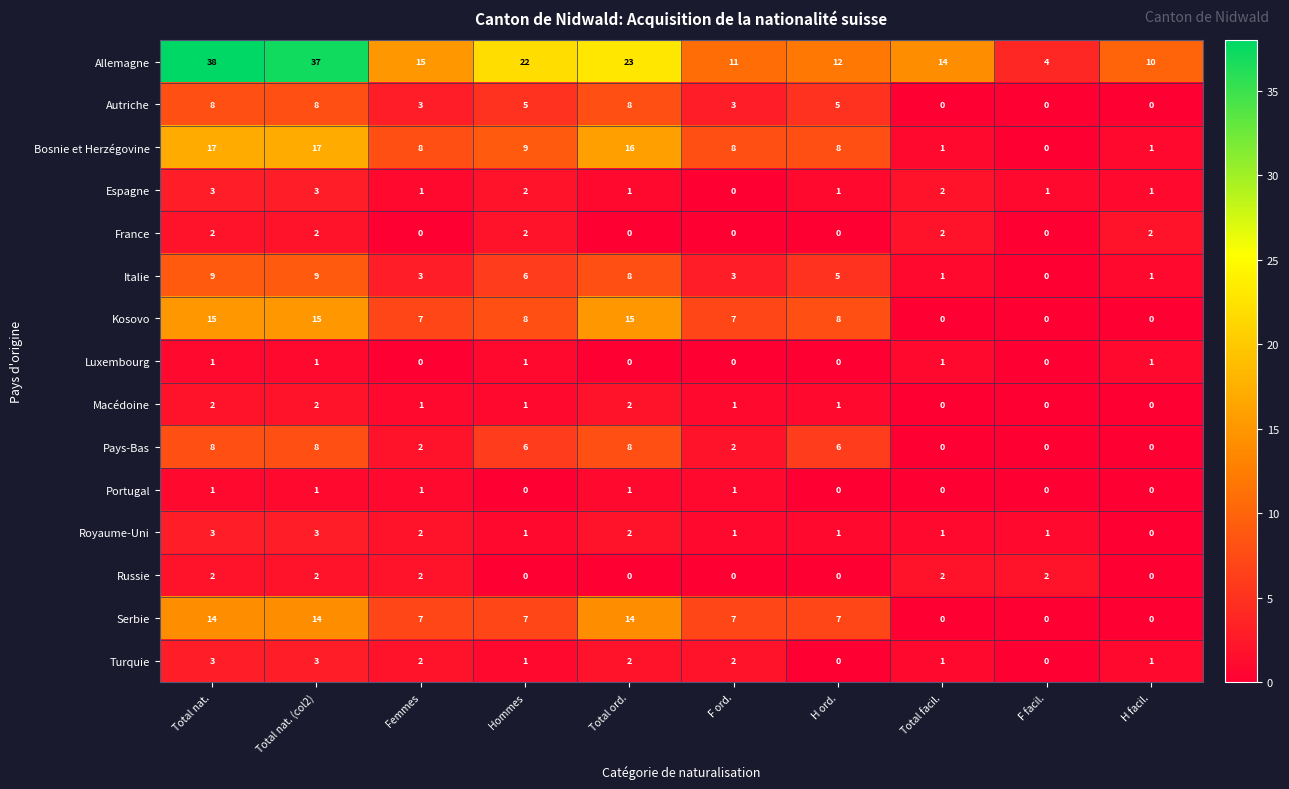

What is the average value of the Autriche series?

4